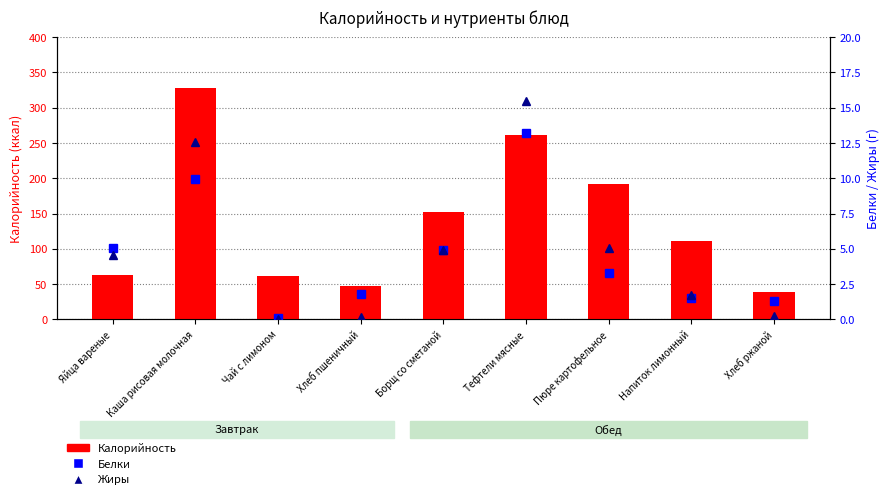

What is the label of the 9th bar from the right?

Яйца вареные